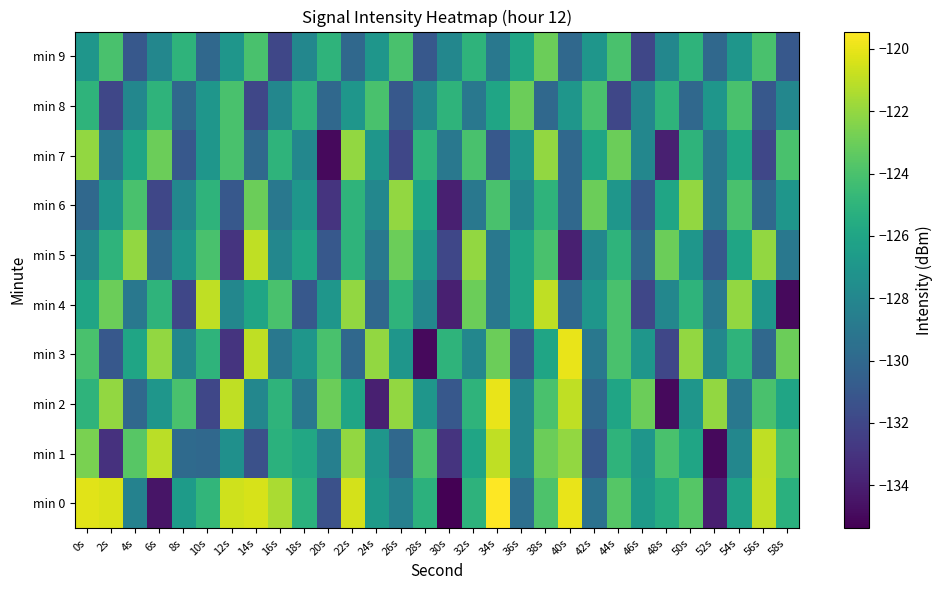

Which has a higher value, 34s or 10s?

34s